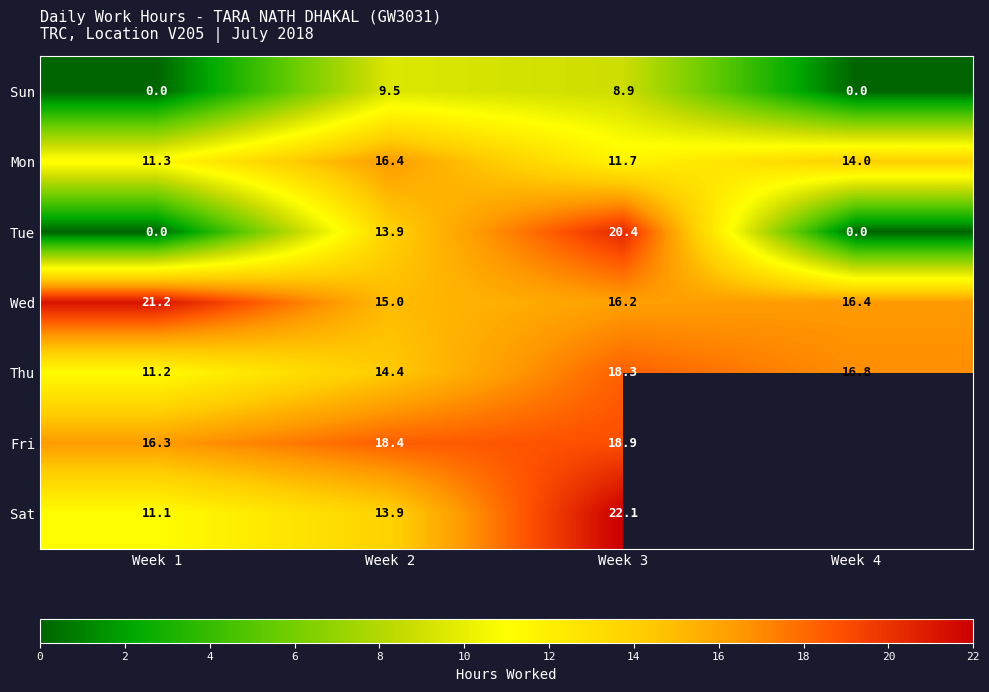

What value does the Thu series have at Week 4?

16.8